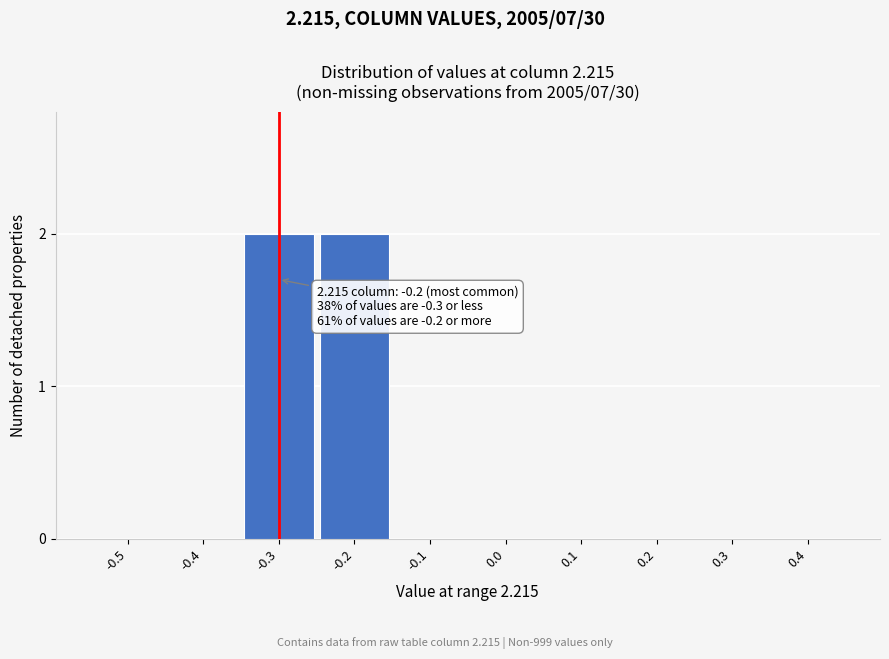

Reading right to left, extract all data points from this chart.

0.4=0	0.3=0	0.2=0	0.1=0	0.0=0	-0.1=0	-0.2=2	-0.3=2	-0.4=0	-0.5=0